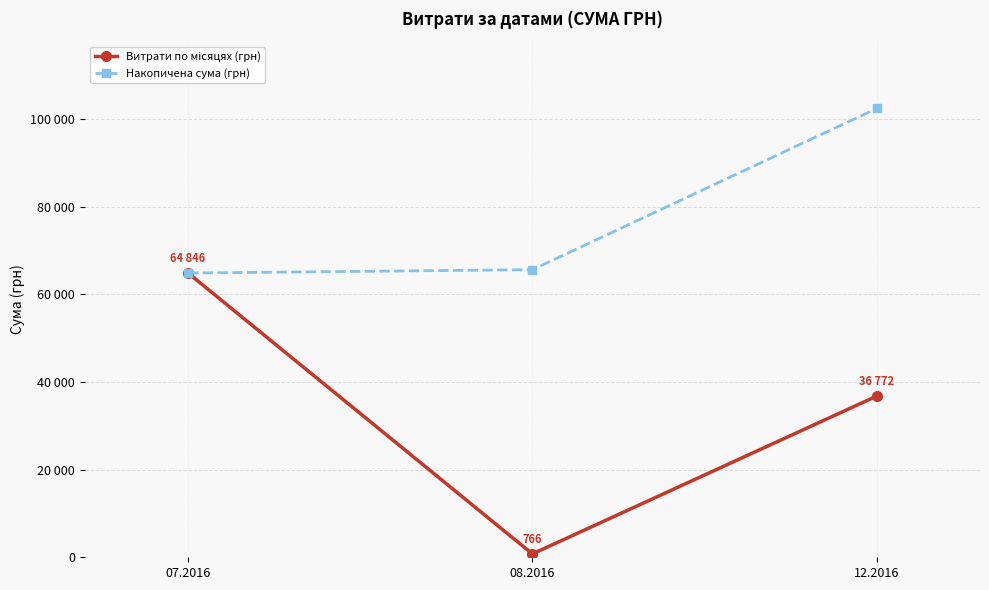

Reading left to right, extract all data points from this chart.

Витрати по місяцях (грн): 64846.5	766.5	36772.0
Накопичена сума (грн): 64846.5	65613.0	102385.0